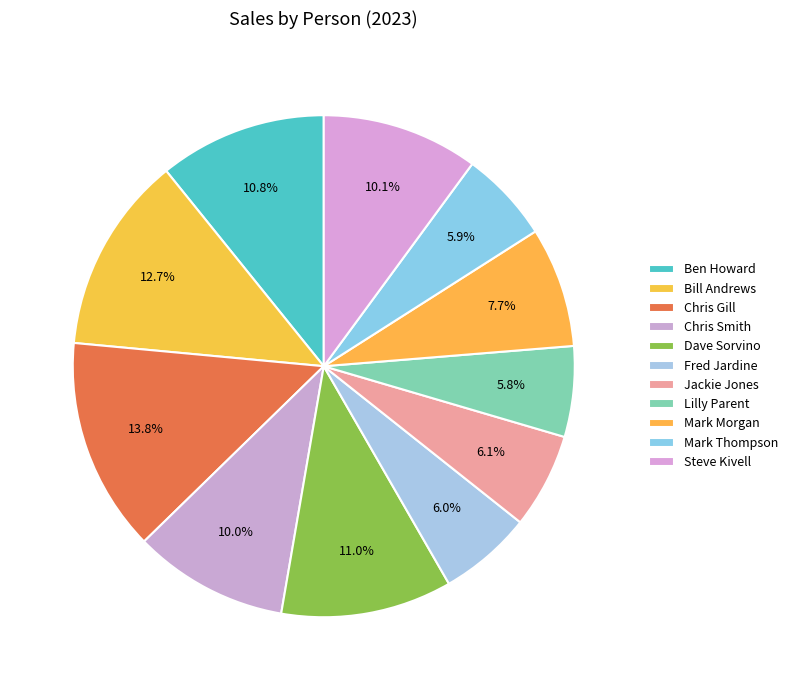

True or false: Mark Thompson accounts for 6% of the total.

True